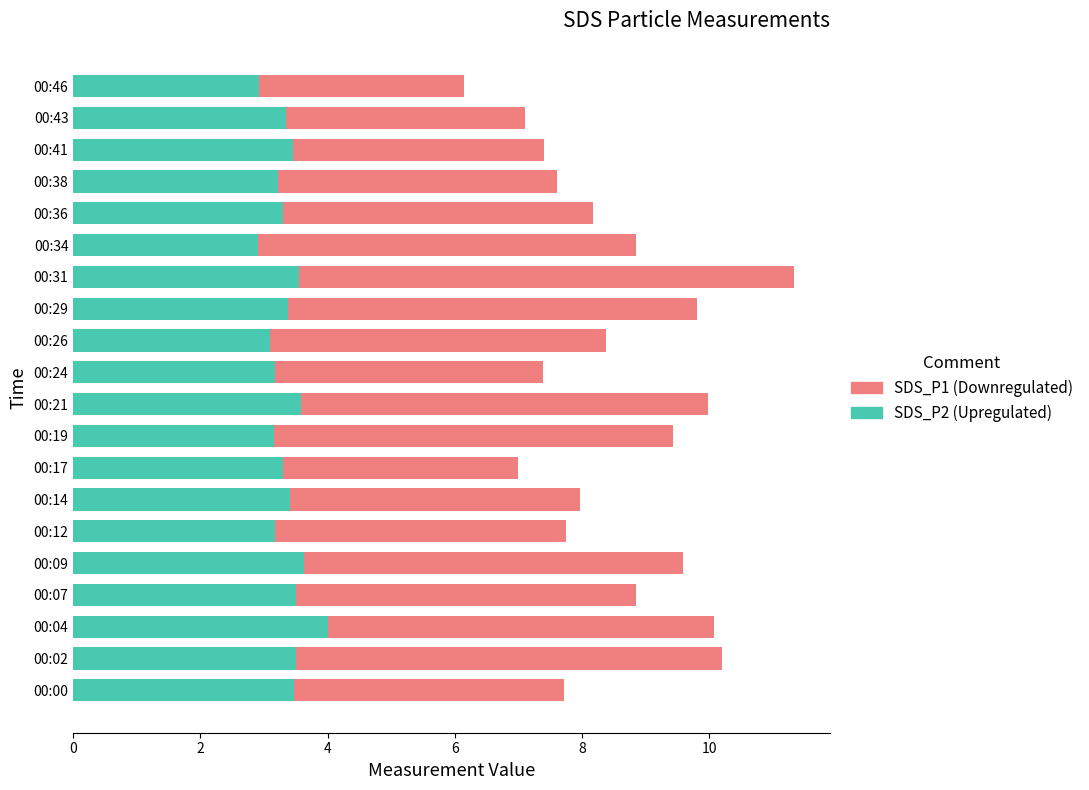

What is the total value across all series at 00:17?

7.0